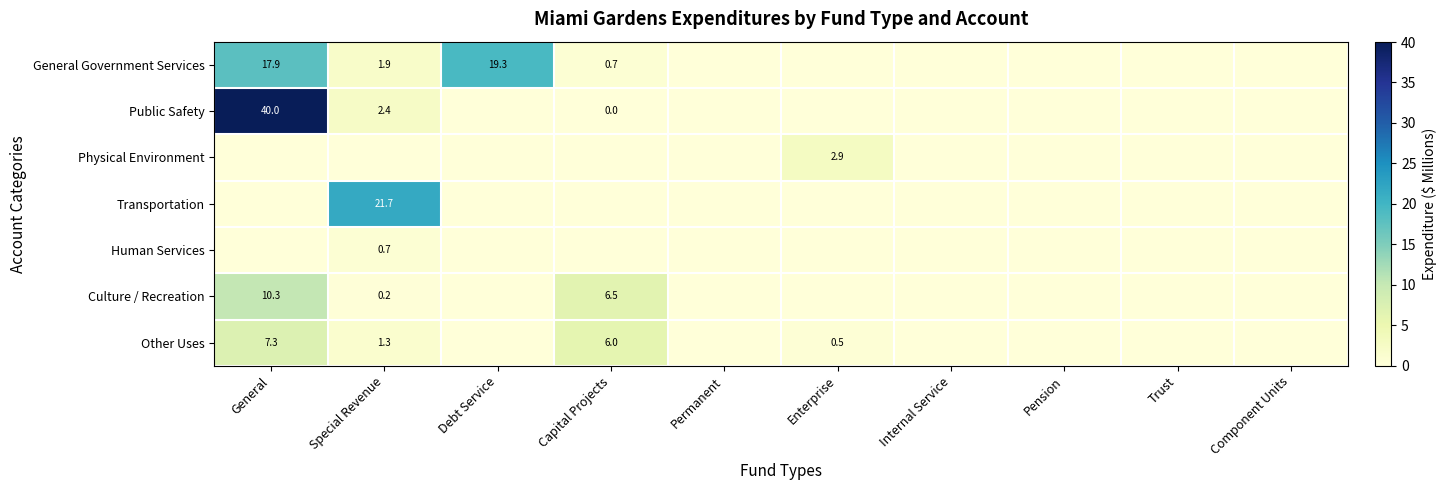

The Human Services series shows 0.2 at Special Revenue. True or false?

False